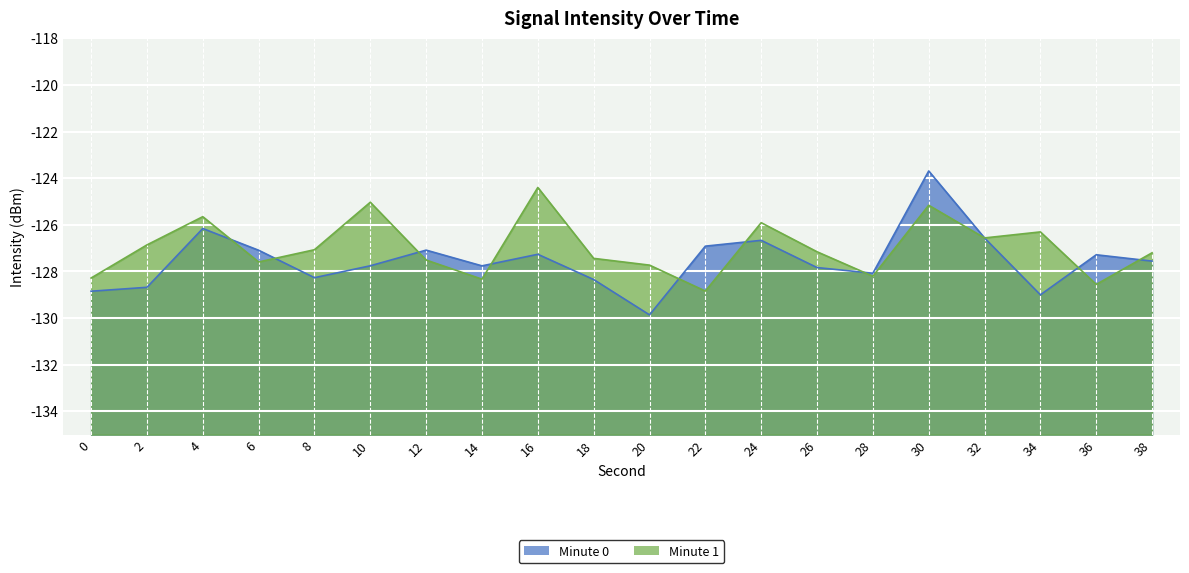

Where is the first local maximum for Minute 1?

4